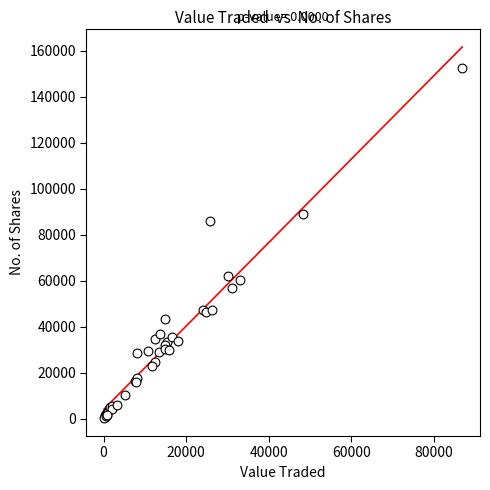

What Y value in the scatter plot is closest to 76475?

85880